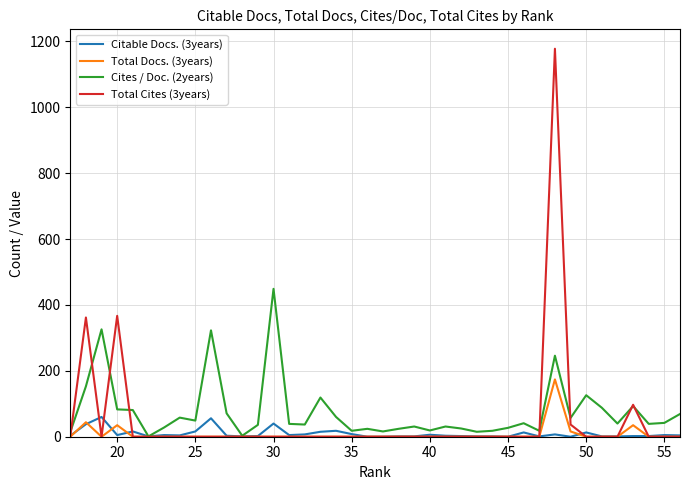

How many series are shown in this chart?

4